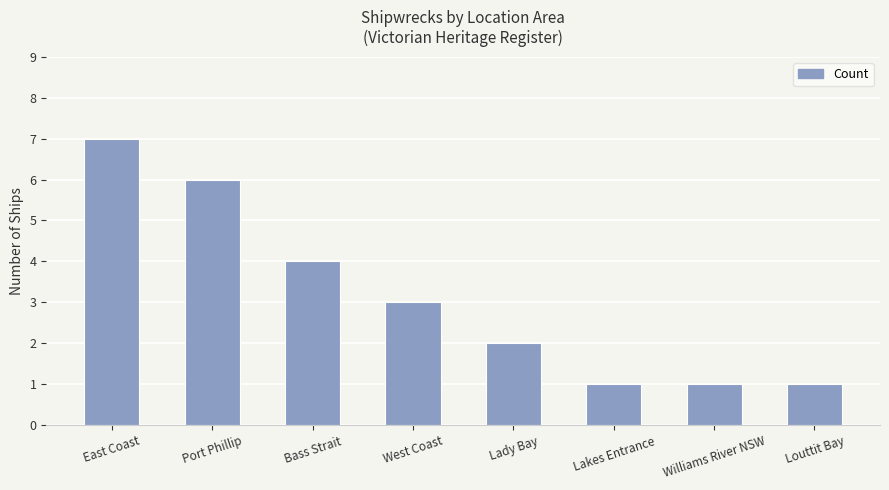

Reading left to right, extract all data points from this chart.

East Coast=7	Port Phillip=6	Bass Strait=4	West Coast=3	Lady Bay=2	Lakes Entrance=1	Williams River NSW=1	Louttit Bay=1